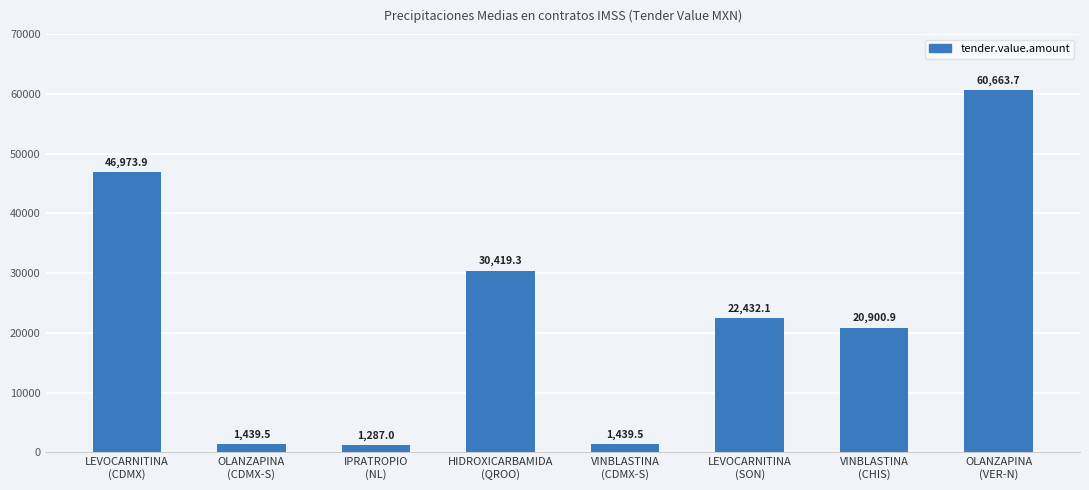

What is the sum of the values at VINBLASTINA
(CDMX-S) and LEVOCARNITINA
(SON)?

23871.6